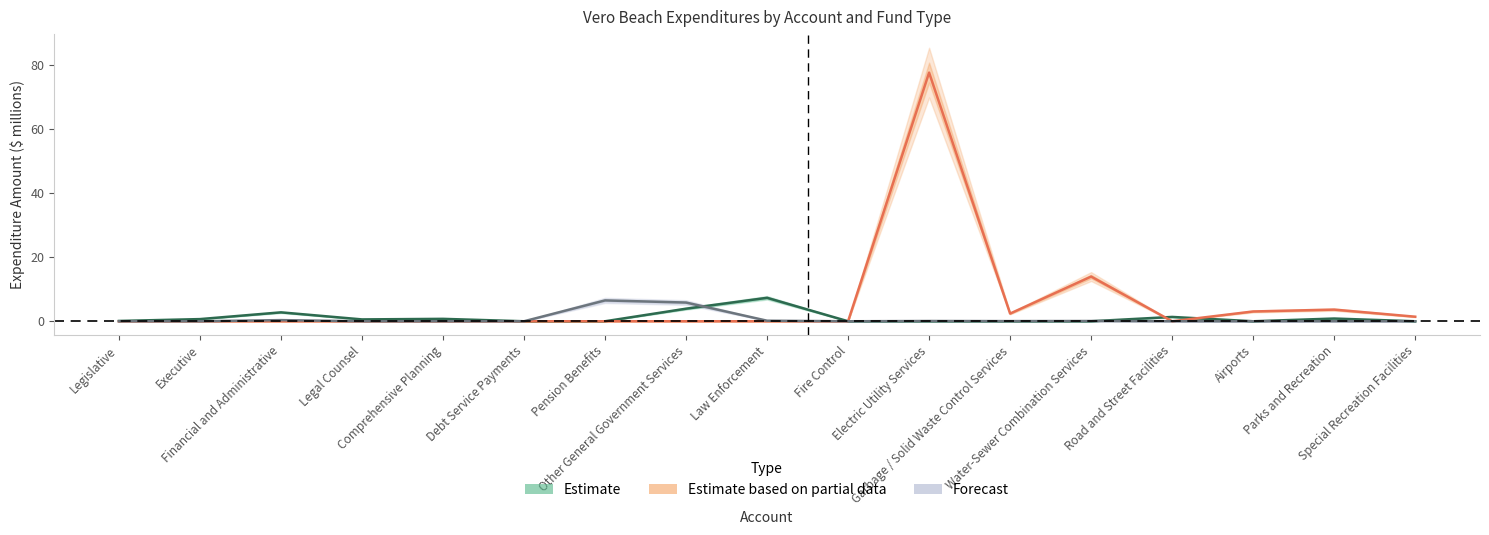

Where is Estimate based on partial data nearest to the value 38?

Water-Sewer Combination Services